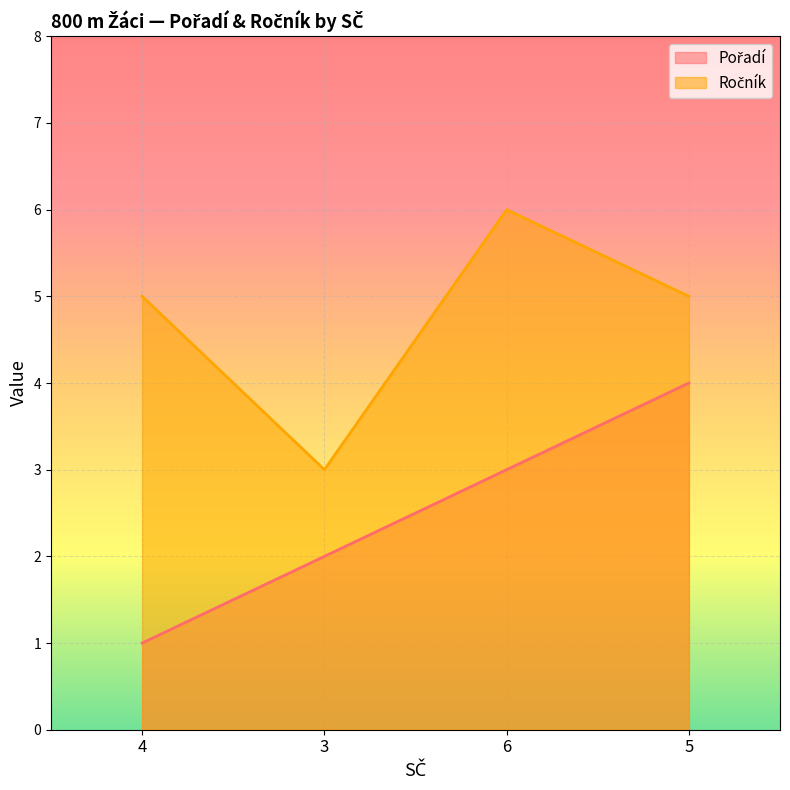

Where does the Ročník series first go above 5?

6